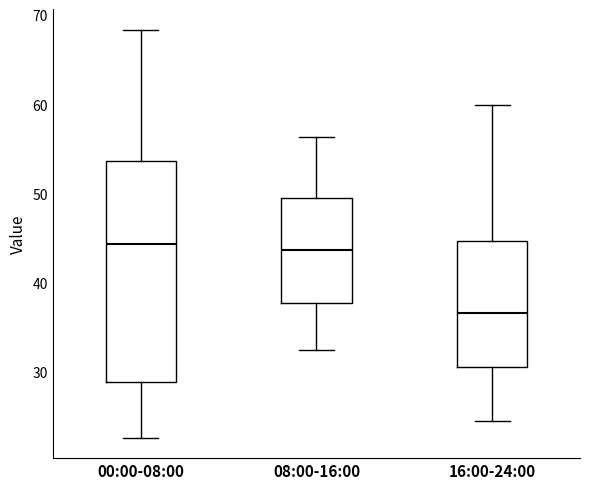

Comparing the boxes themselves (not the whiskers), which one is the tallest?

00:00-08:00